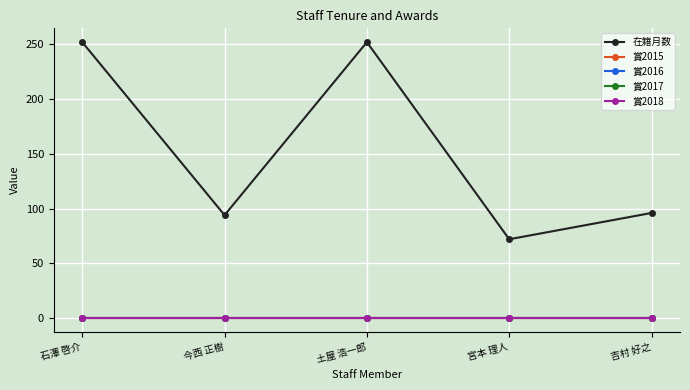

What is the label of the 1st point from the left?

石澤 啓介